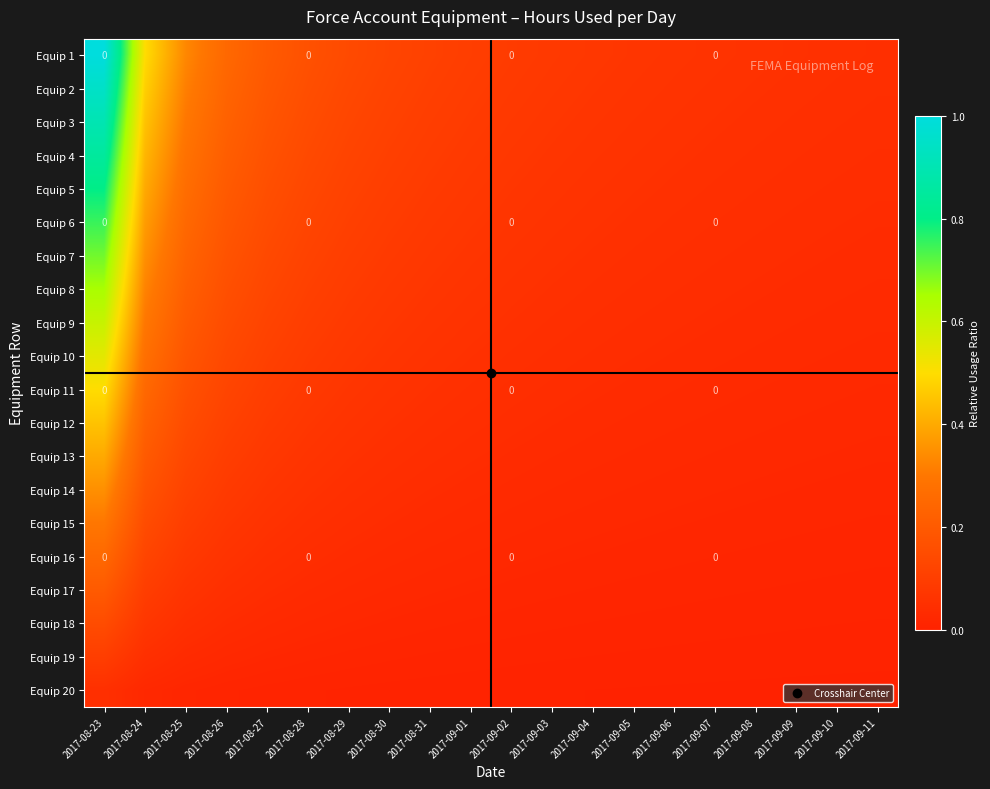

Which has a higher value, 2017-09-07 or 2017-09-03?

2017-09-03